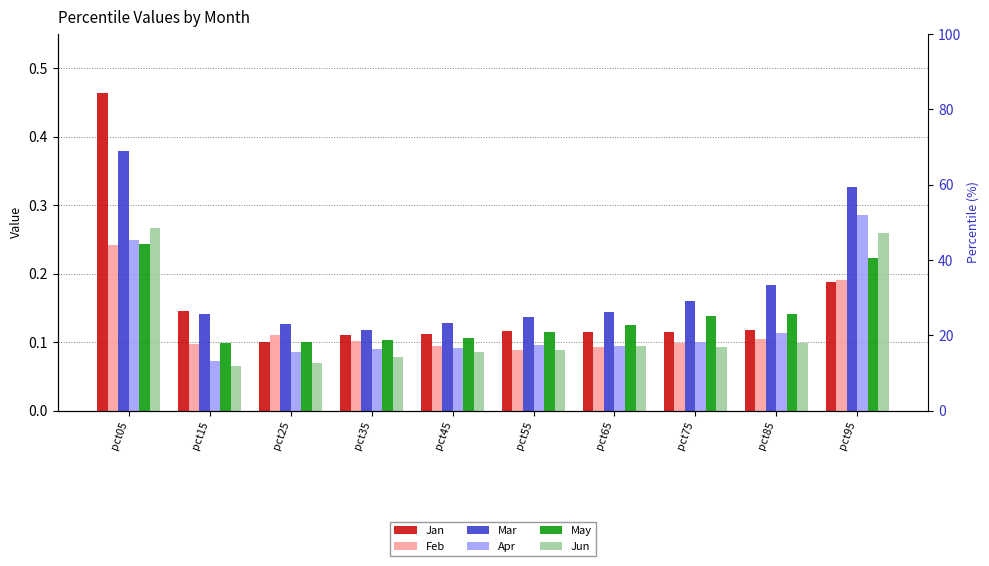

Read the Apr value at pct55.

0.1